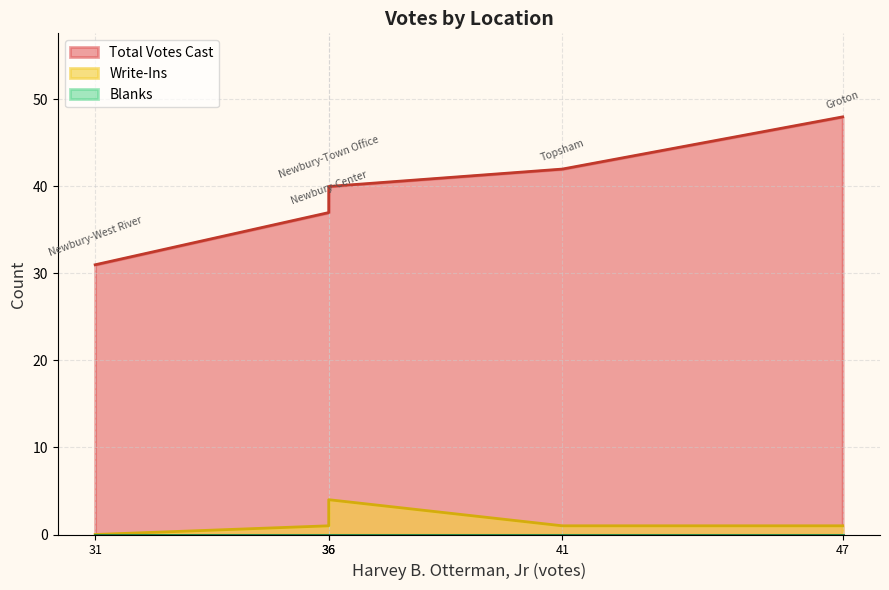

List the labels in order of Blanks value, largest first.

Groton, Newbury-Center, Newbury-Town Office, Newbury-West River, Topsham